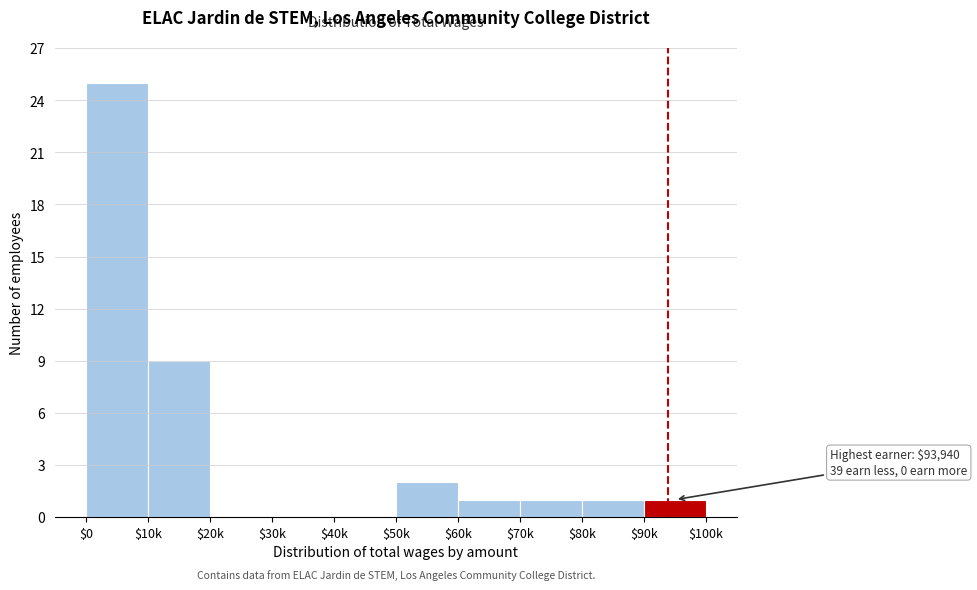

What is the sum of all values?

40